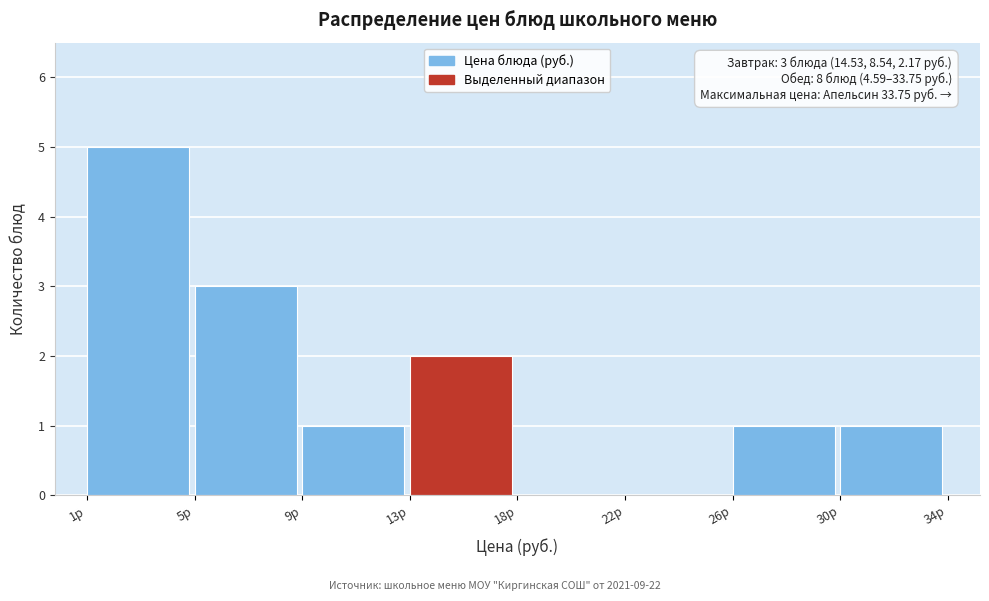

Reading left to right, extract all data points from this chart.

1р=5	5р=3	9р=1	13р=2	18р=0	22р=0	26р=1	30р=1